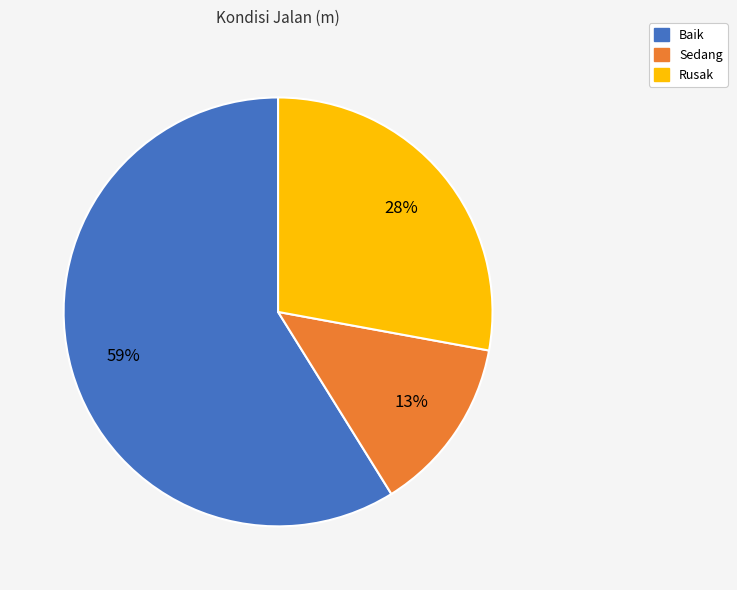

Is the sum of Rusak and Sedang greater than half?

No